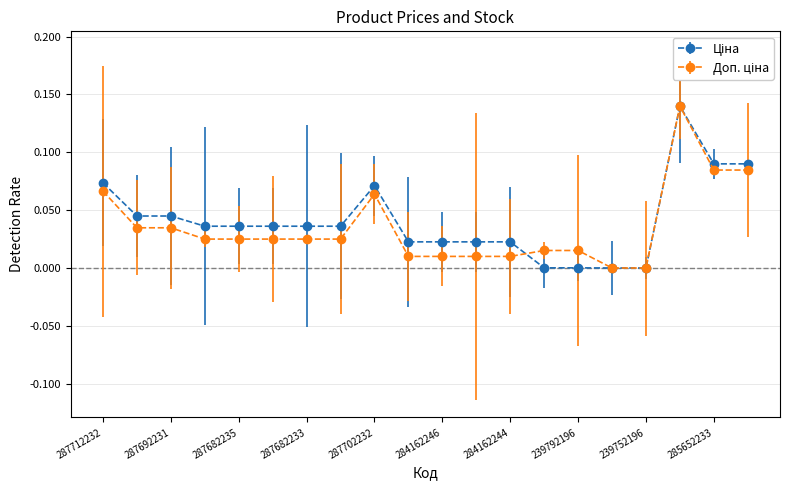

What is the difference between the maximum and minimum values in the Ціна series?

0.1